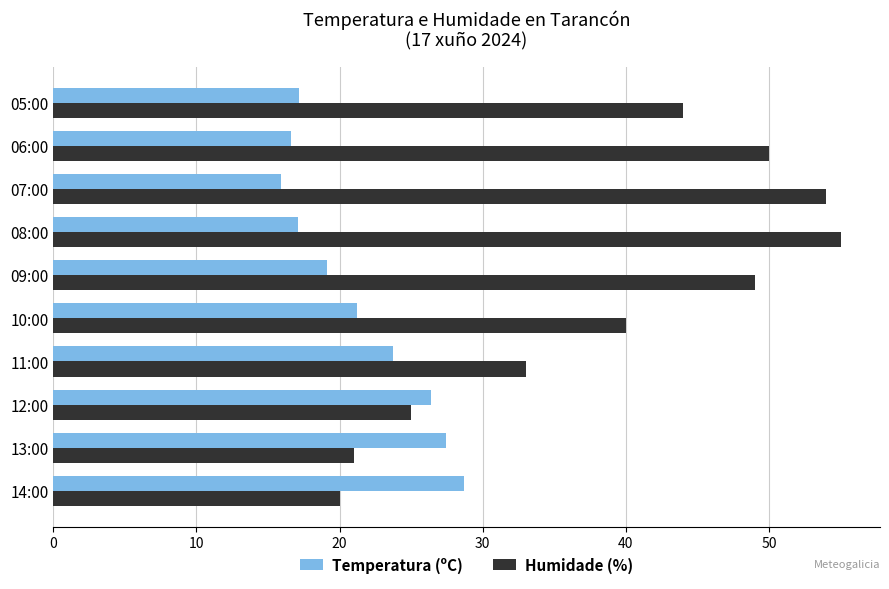

What is the average value of the Temperatura (ºC) series?

21.3